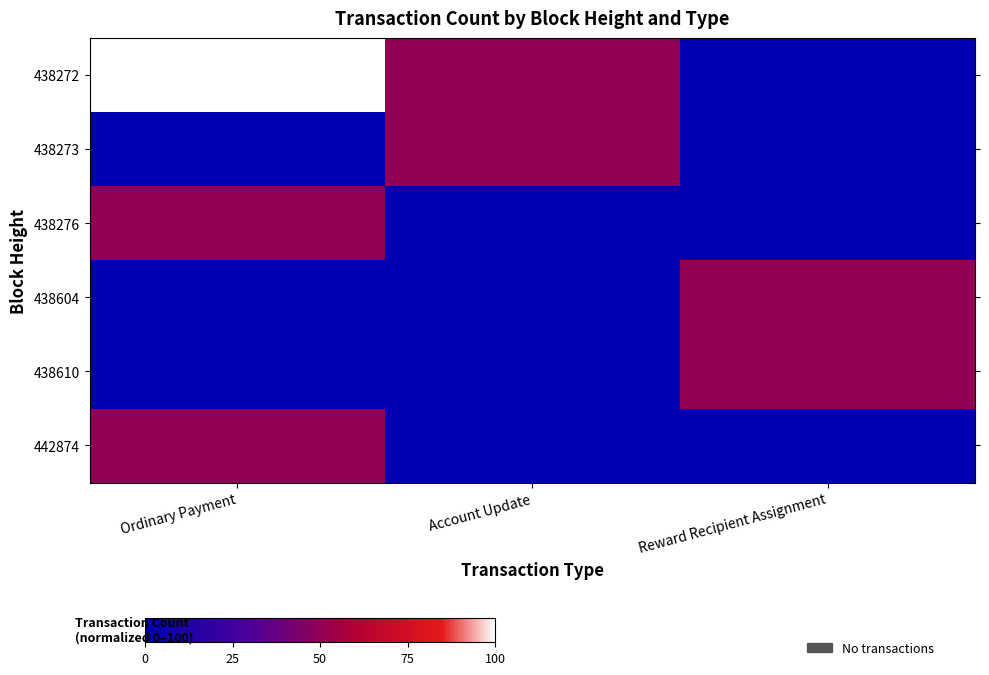

What is the greatest value displayed?

100